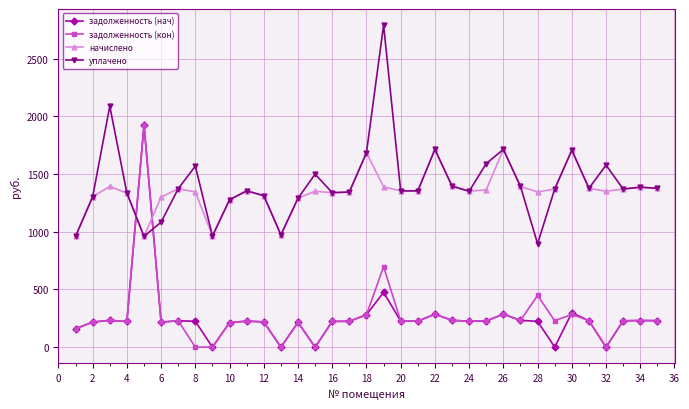

What is the sum of all задолженность (кон) values?

9325.3